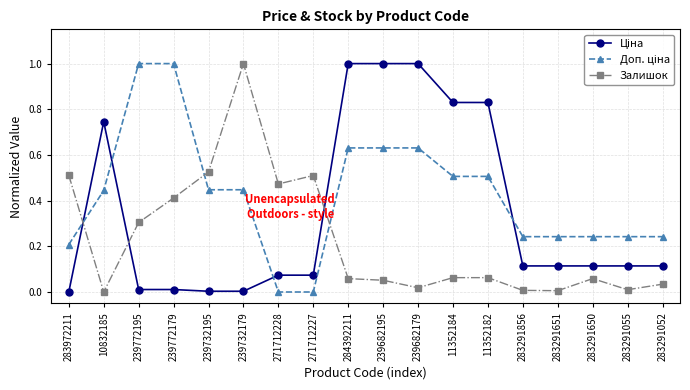

What is the sum of all Залишок values?

4.1